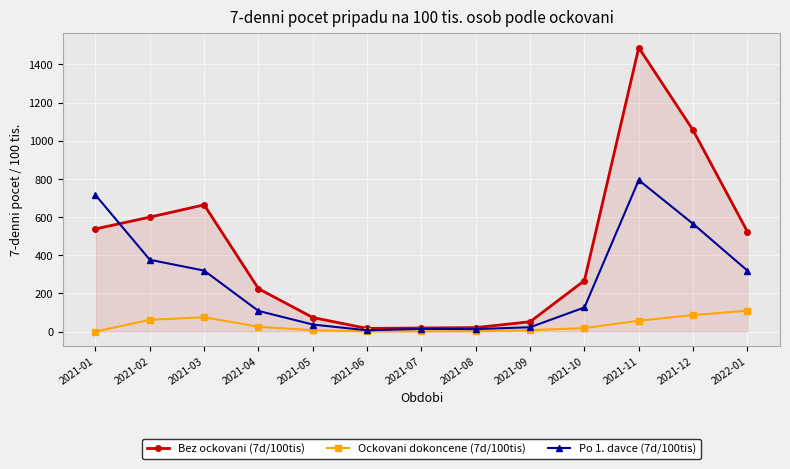

How many values in the Po 1. davce (7d/100tis) series are below 126?

6